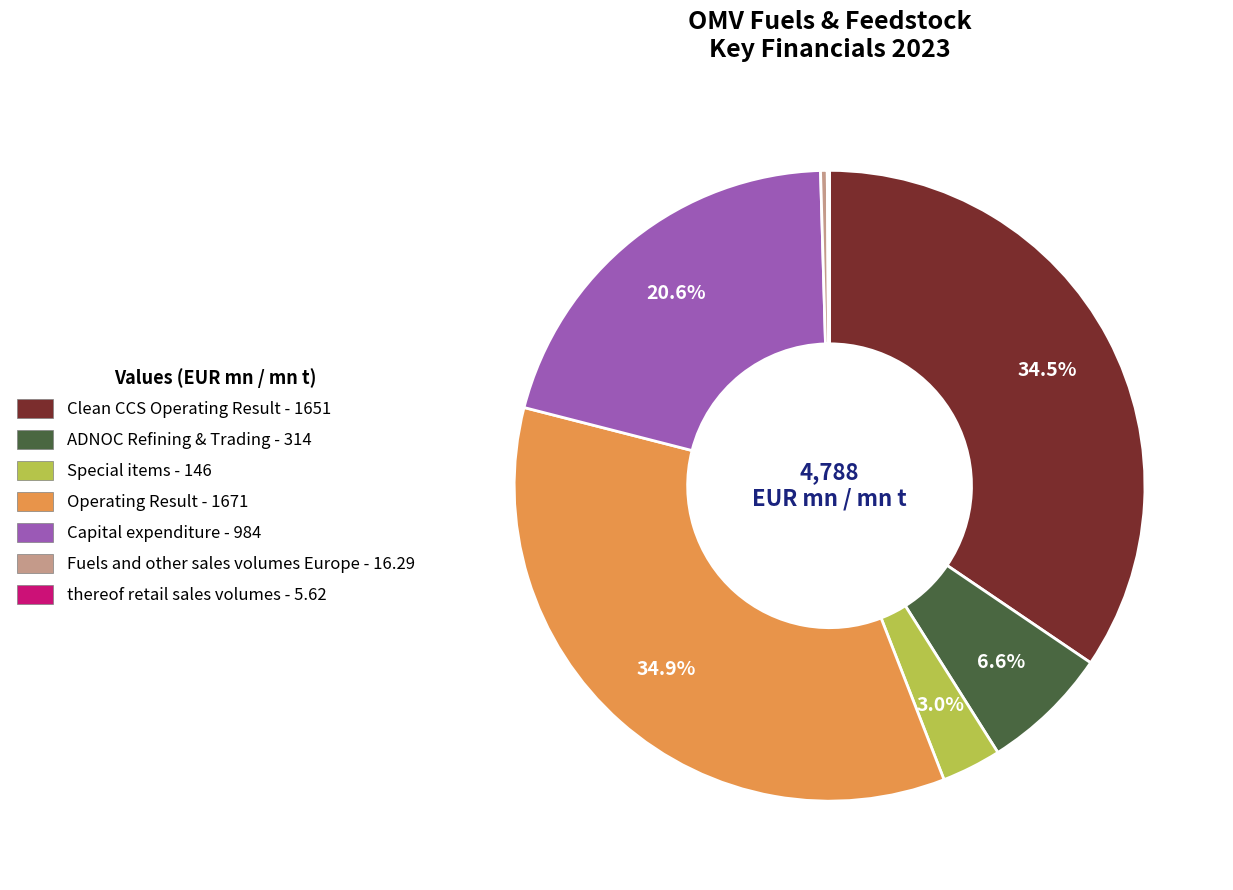

To the nearest percent, what is the difference between the largest and smallest slice percentages?

35%